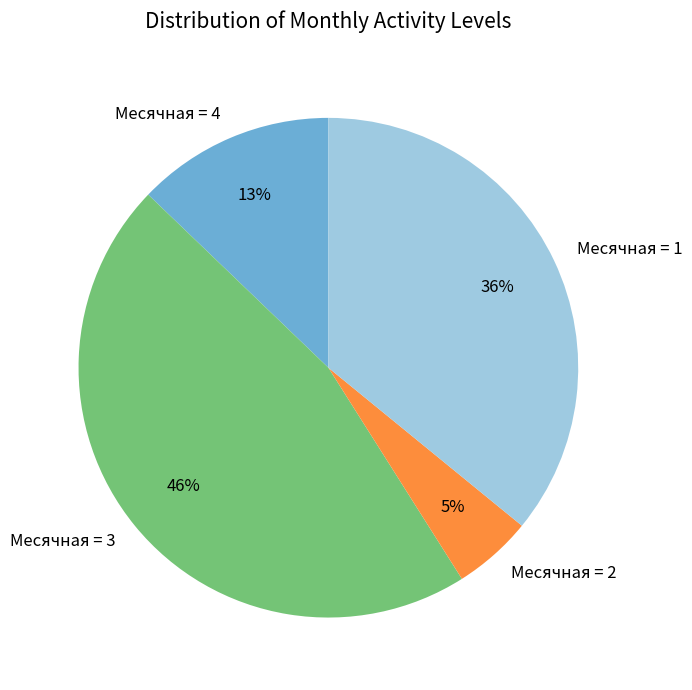

Which slice is the largest?

Месячная = 3